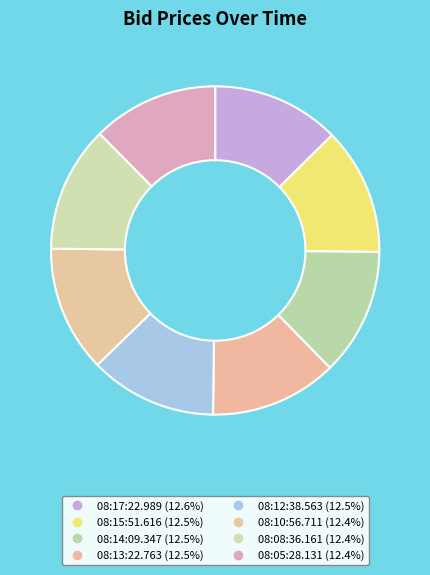

Is 08:15:51.616 the majority of the pie?

No